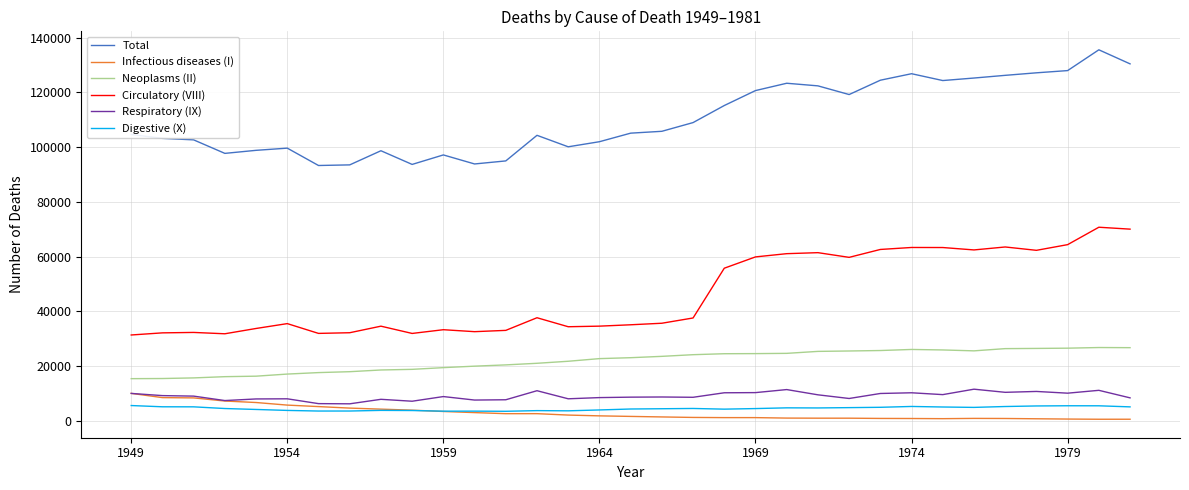

Which series has the largest total across all categories?

Total